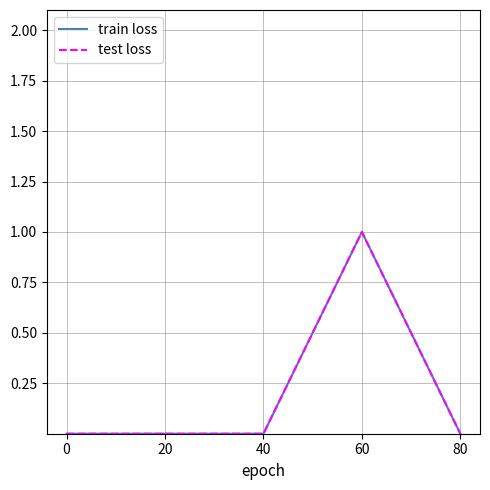

Between 20 and 80, which series saw the biggest shift?

train loss